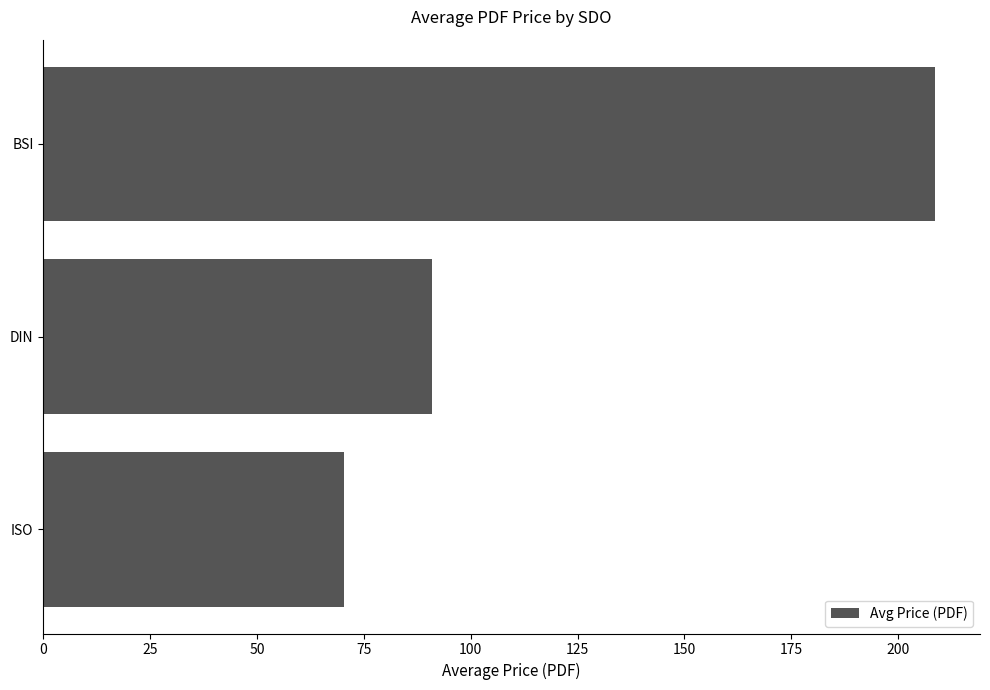

Is it true that the value at BSI is 330.3?

False